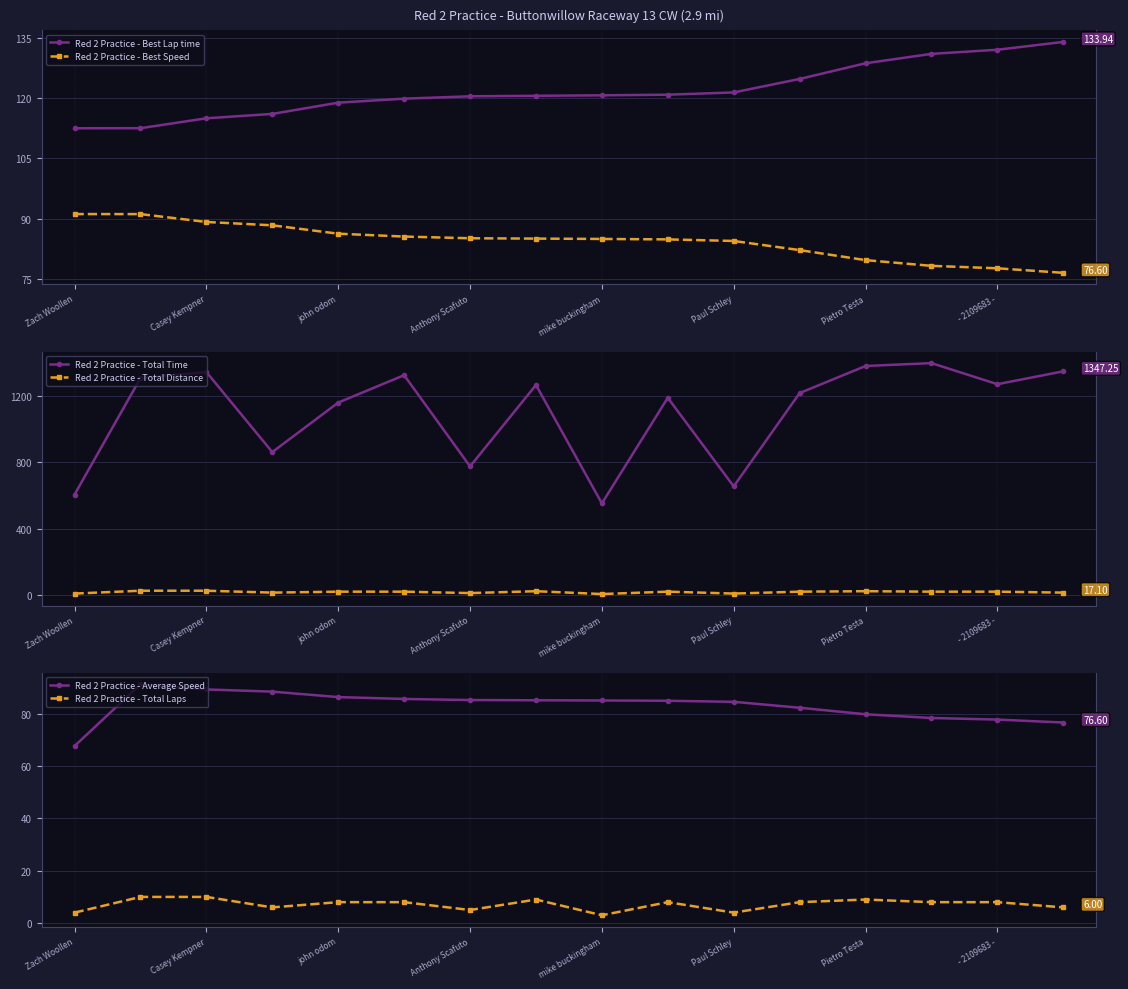

True or false: Red 2 Practice - Total Time and Red 2 Practice - Total Laps intersect in this chart.

False